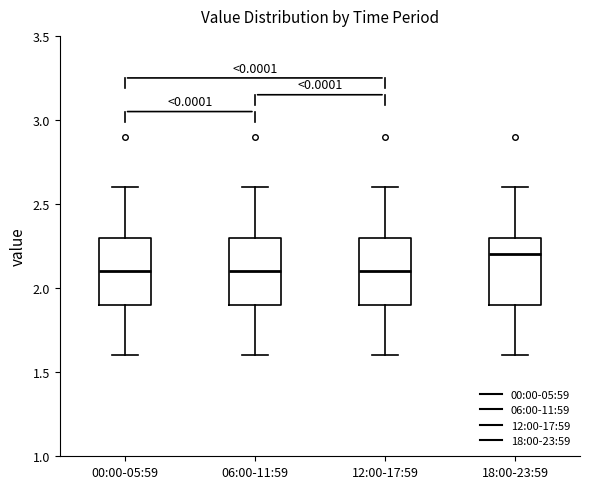

Where does the upper whisker of the box for 06:00-11:59 end on the y-axis? The values are not printed on the chart, so give them approximately, as read against the axis.

2.6